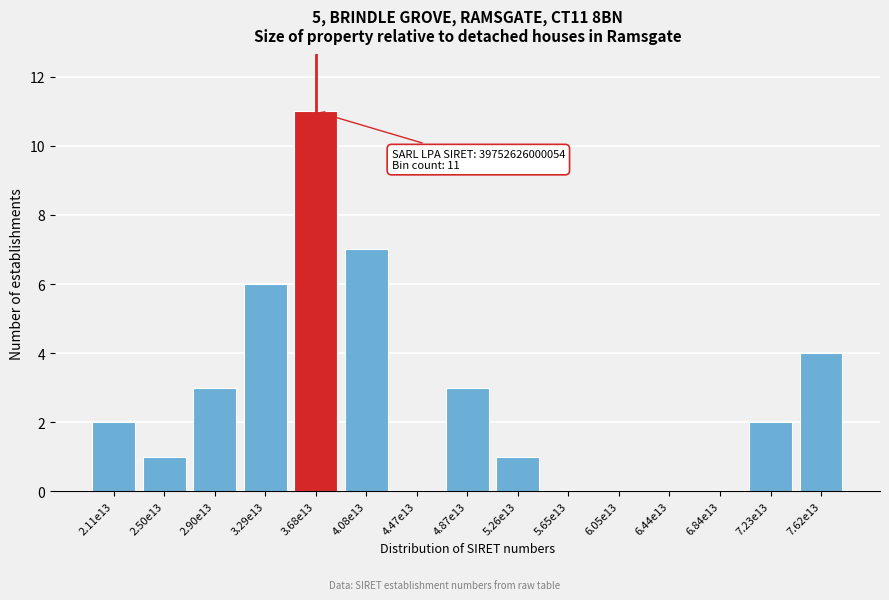

Reading right to left, transcribe all the data shown in this chart.

7.62e13=4	7.23e13=2	6.84e13=0	6.44e13=0	6.05e13=0	5.65e13=0	5.26e13=1	4.87e13=3	4.47e13=0	4.08e13=7	3.68e13=11	3.29e13=6	2.90e13=3	2.50e13=1	2.11e13=2